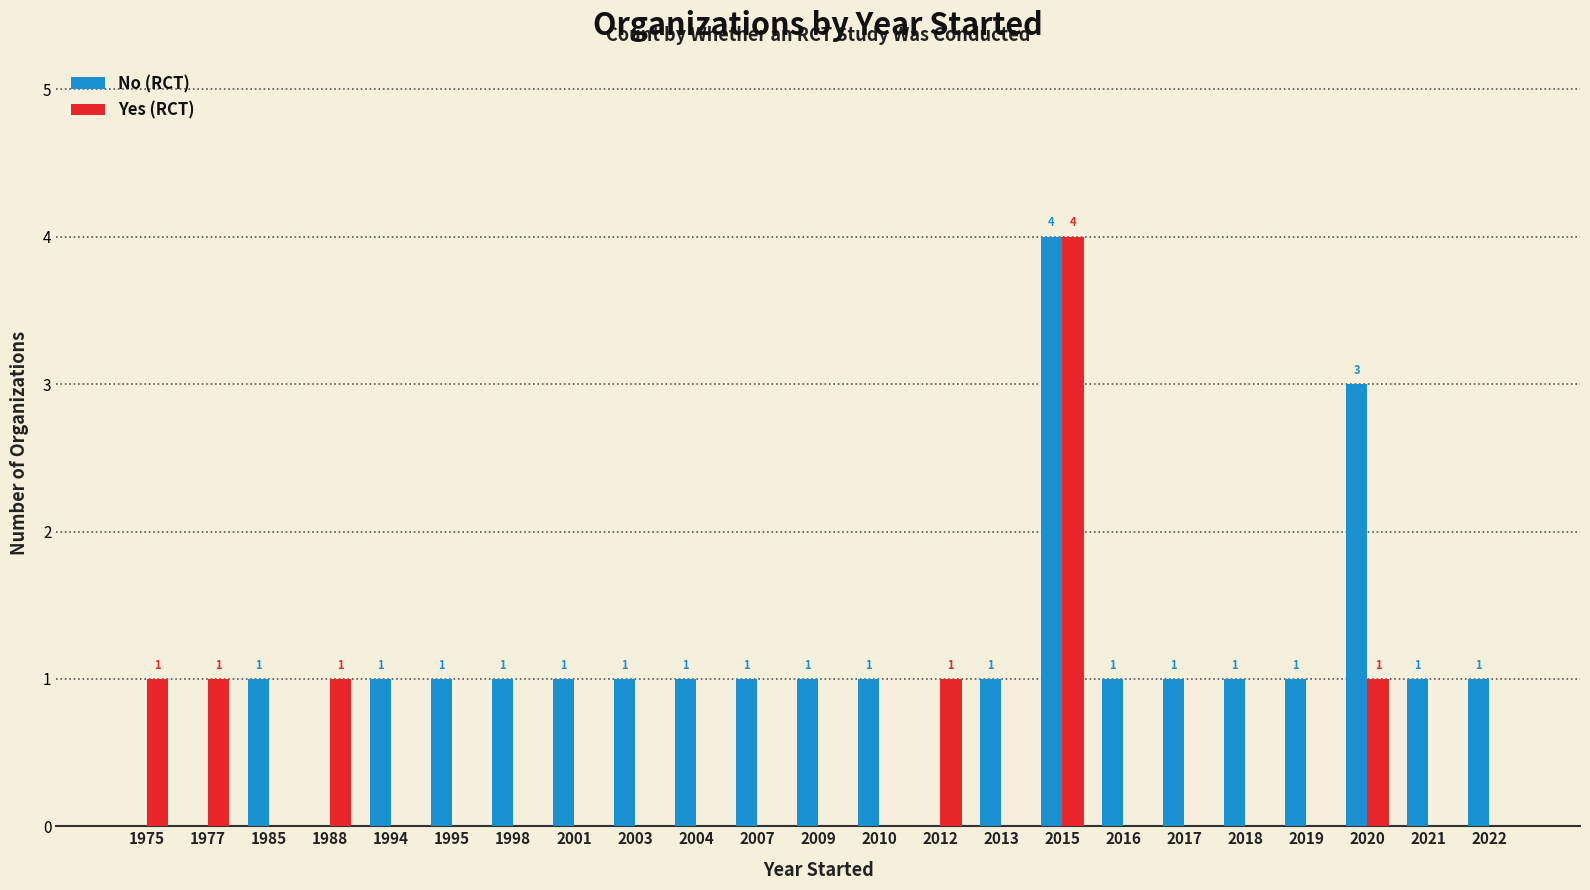

What is the spread (max minus min) of values at 2001?

1